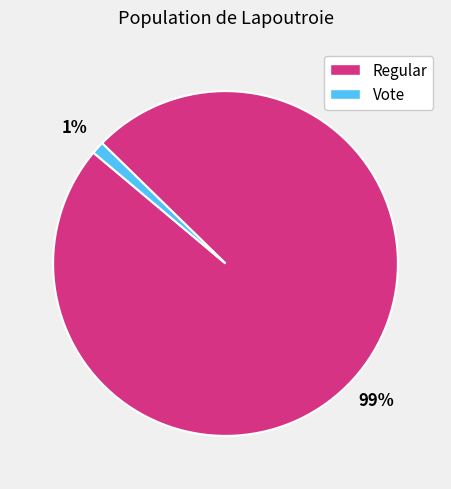

What is the smallest slice in the pie chart?

Vote